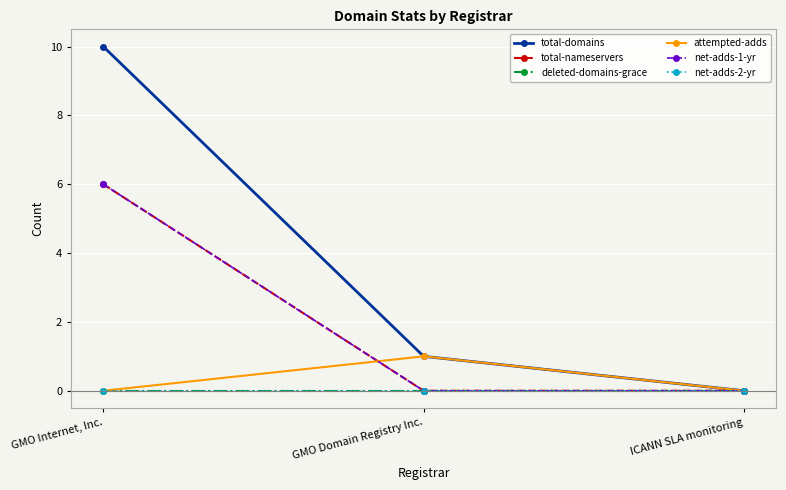

Is this an area chart (filled region under the line)?

No